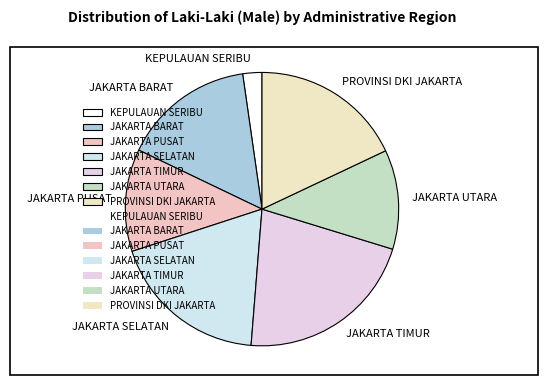

How many segments does this pie chart have?

7